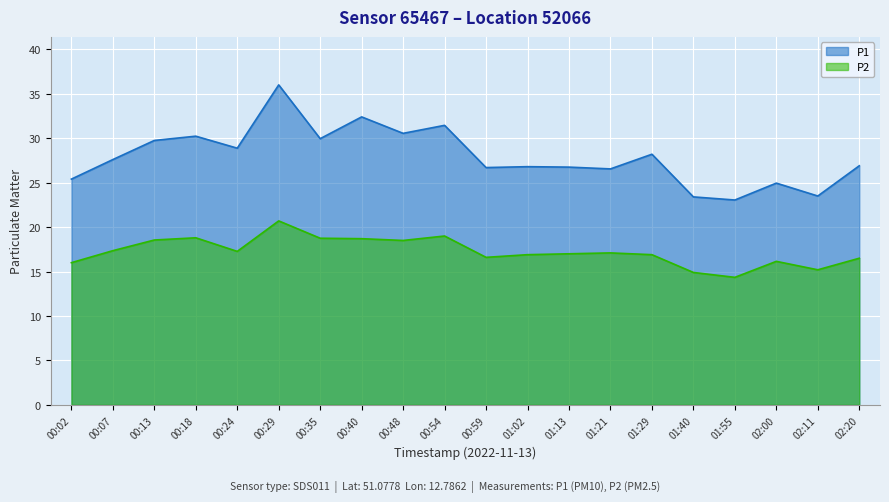

What is the greatest value displayed?

36.0